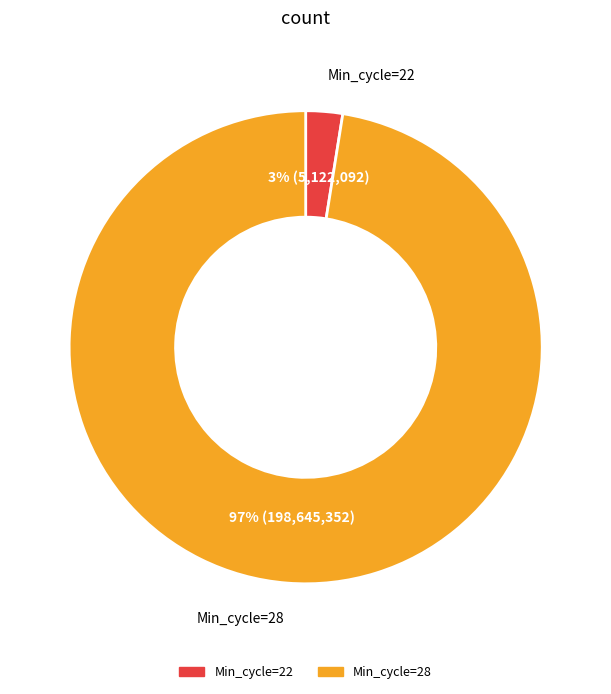

Is there a majority slice in this chart?

Yes